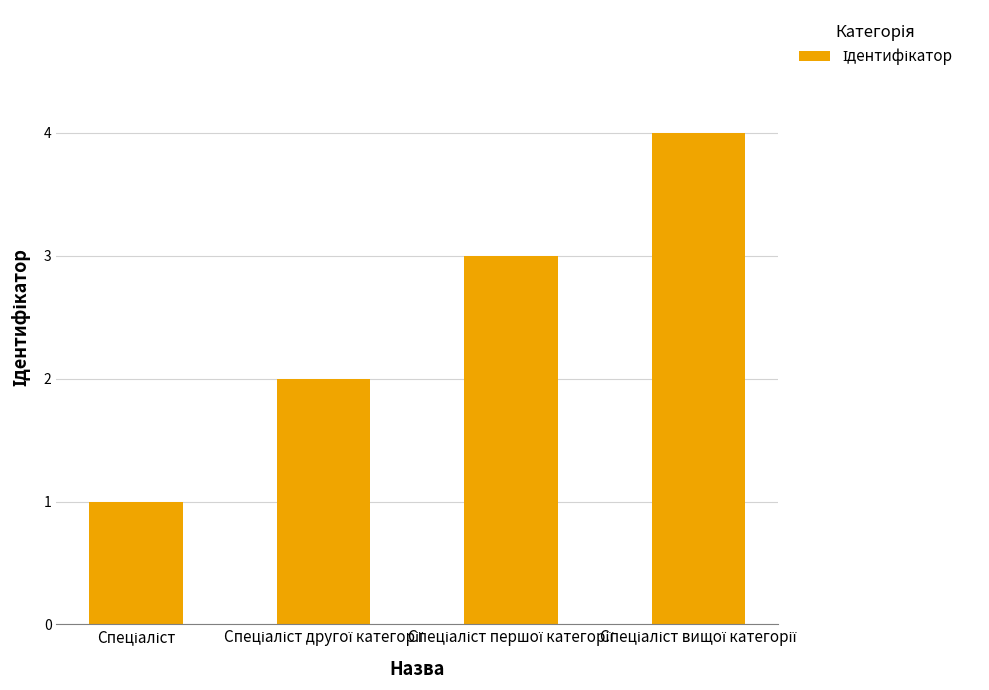

What is the smallest value displayed?

1